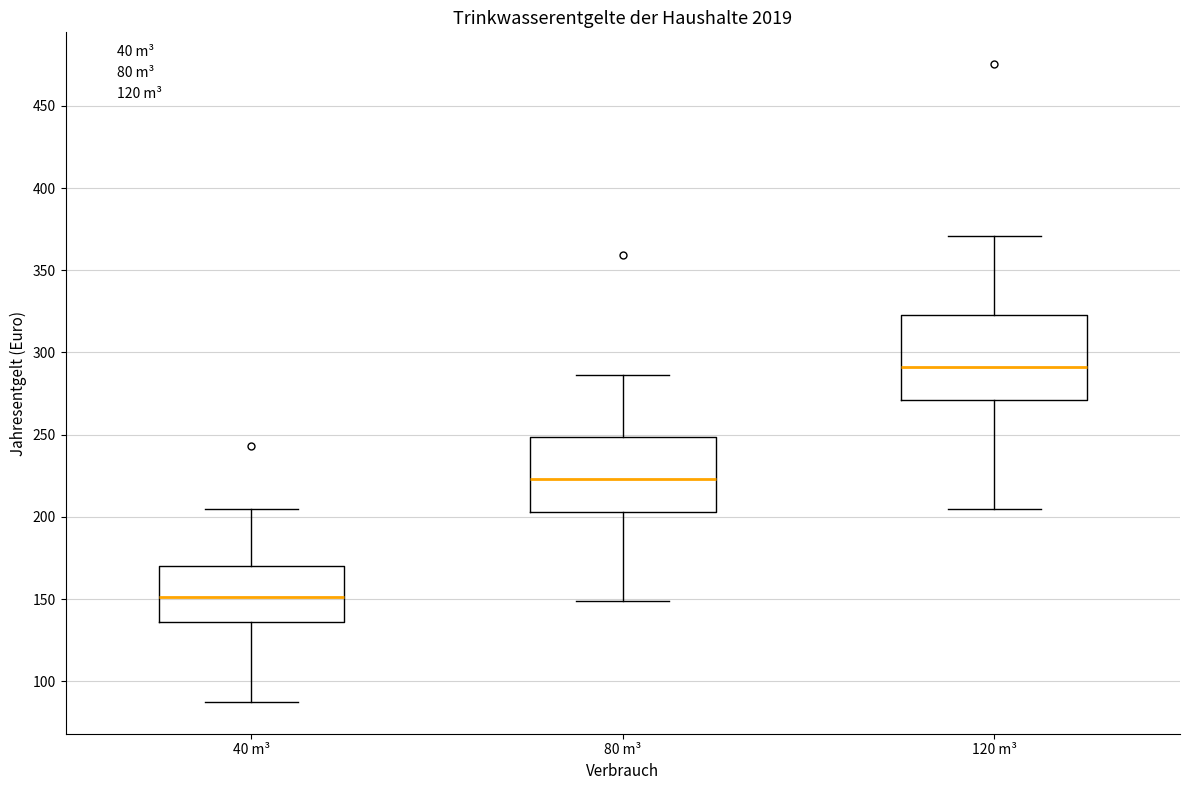

Reading left to right, read every box against the y-axis: the position of its median line, the range the box covers, and the ends of its whiskers. The values are not printed on the chart, so give them approximately, as read against the axis.

40 m³: median 150, box 135 to 170, whiskers 90 to 205
80 m³: median 225, box 205 to 250, whiskers 150 to 285
120 m³: median 290, box 270 to 325, whiskers 205 to 370